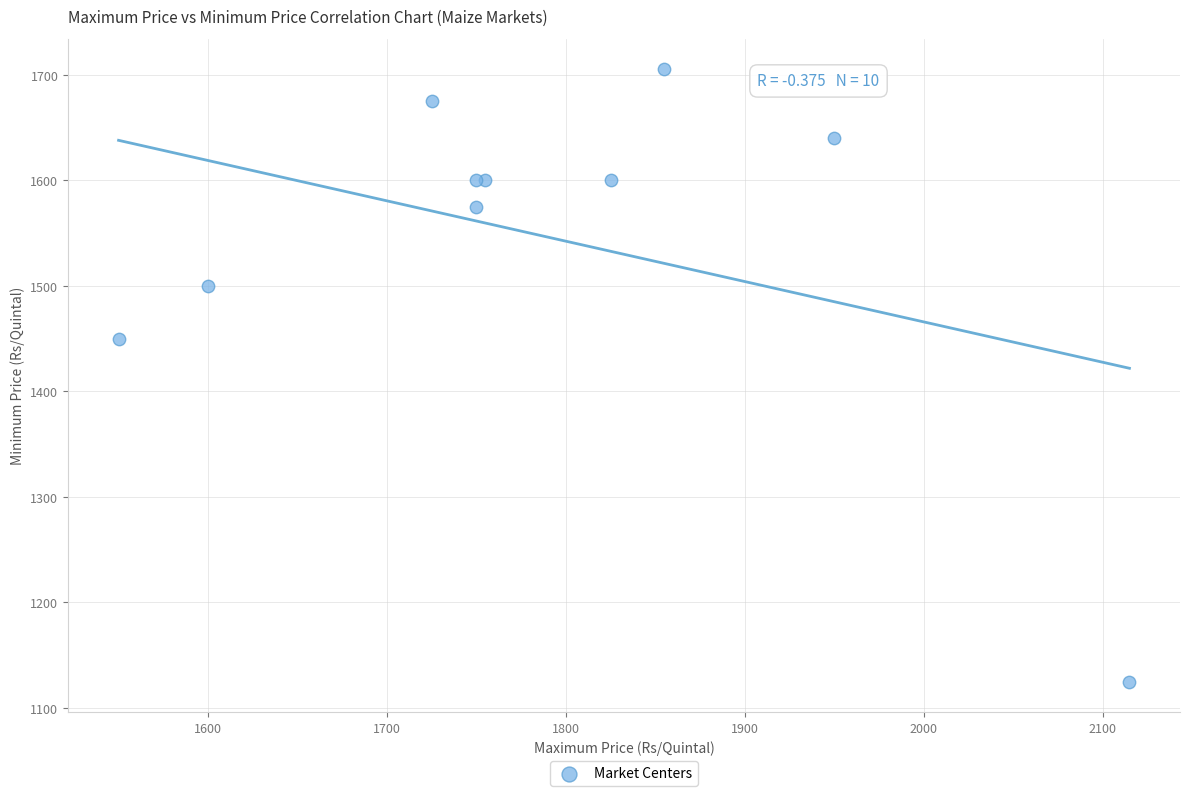

What Y value in the scatter plot is closest to 1415?

1450